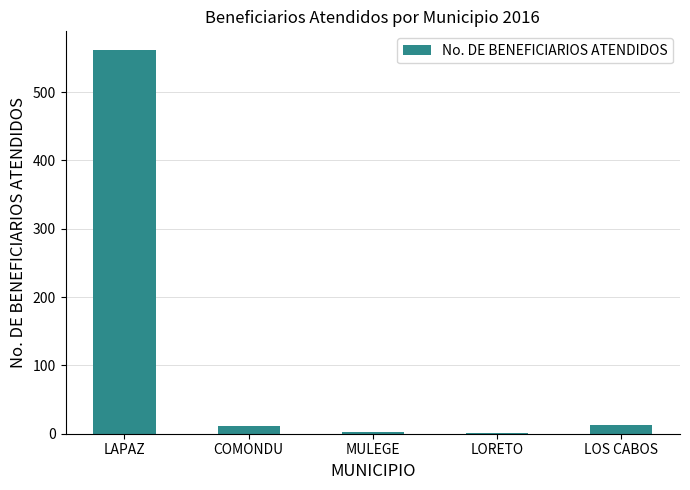

True or false: the data shows 561 at LAPAZ.

True